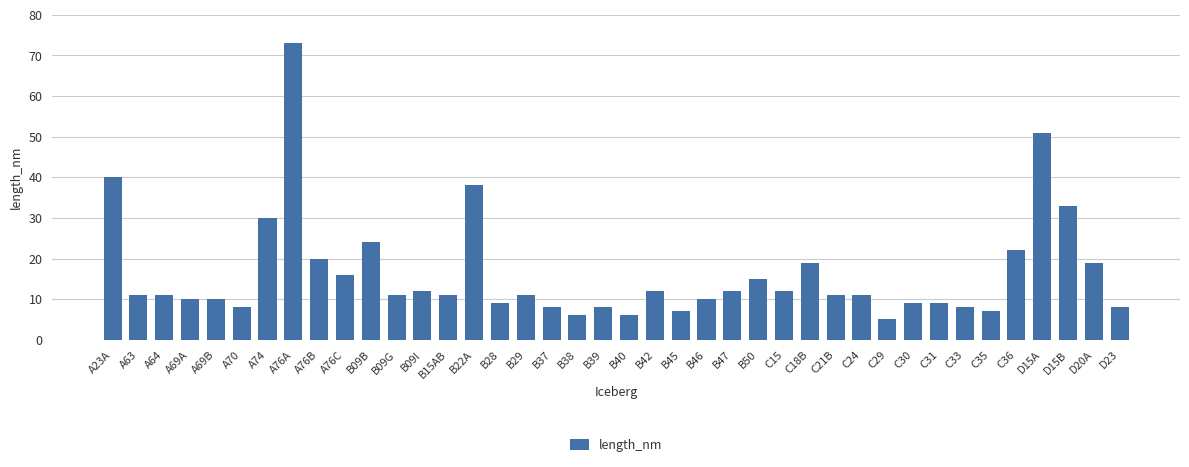

Are the bars horizontal?

No